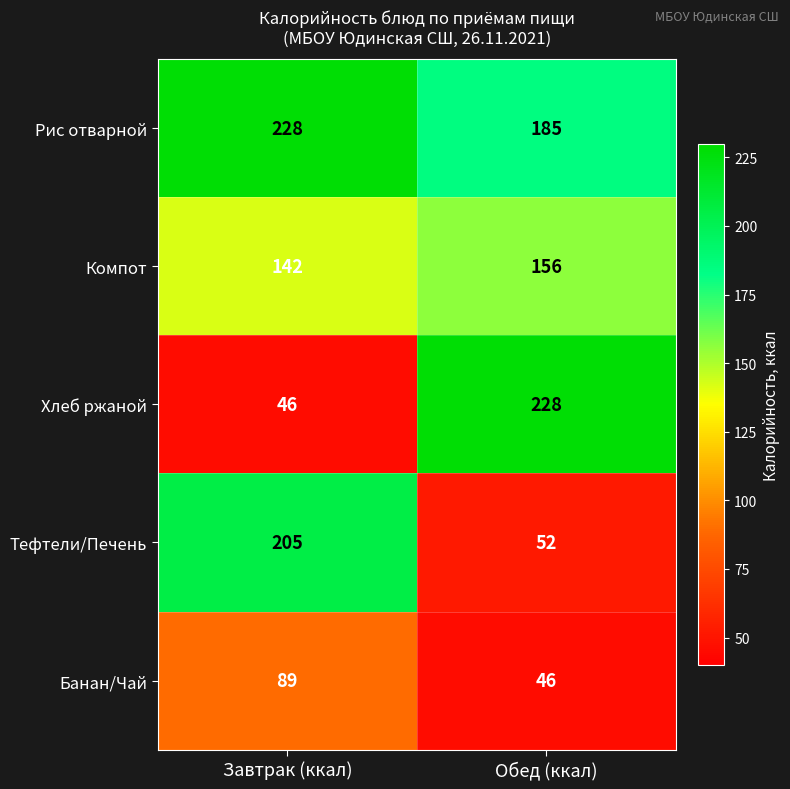

List the labels in order of Хлеб ржаной value, largest first.

Обед (ккал), Завтрак (ккал)